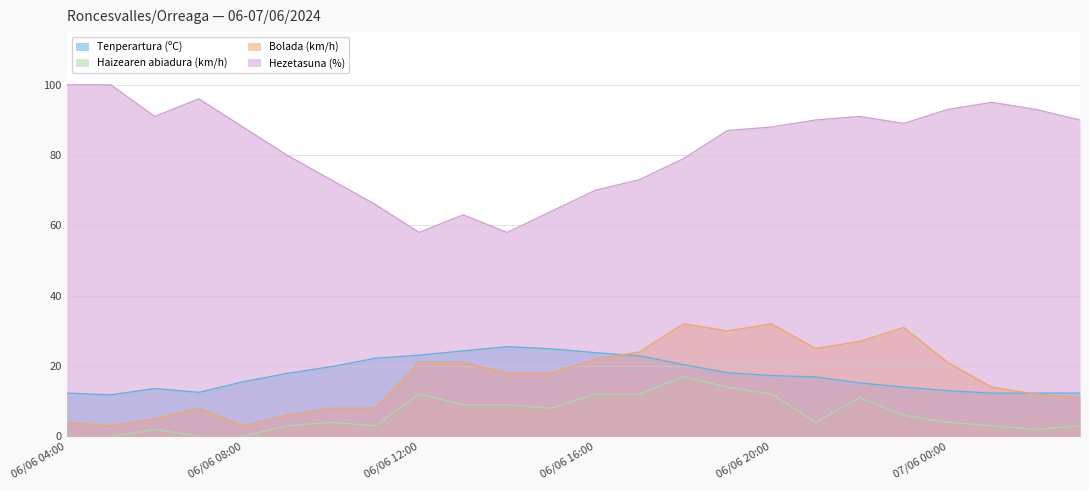

What is the lowest value of the Bolada (km/h) series?

3.0